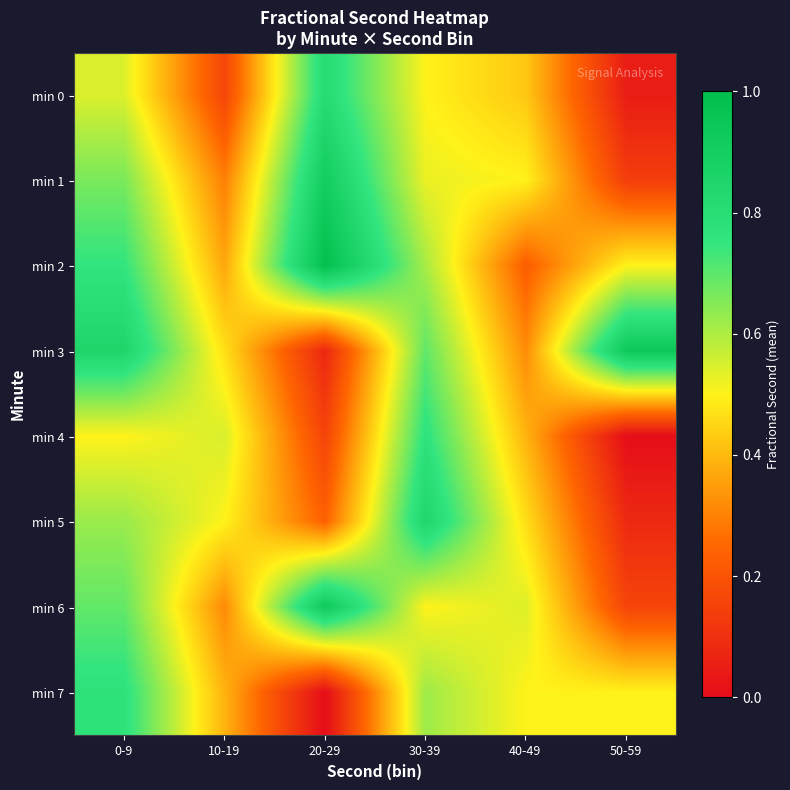

Which has a higher value, 20-29 or 50-59?

20-29